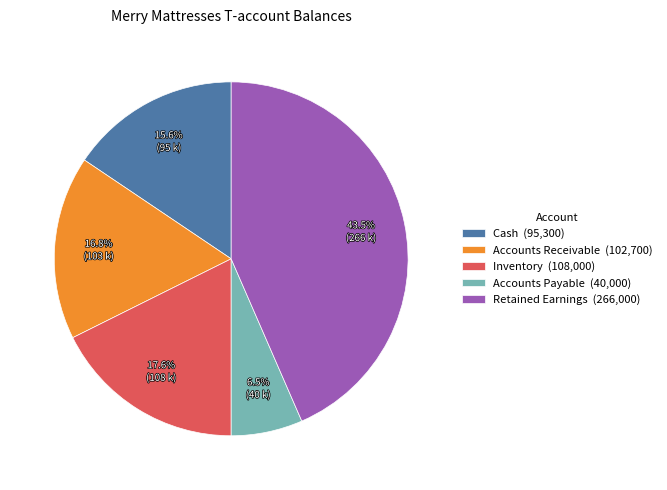

To the nearest percent, what is the average slice percentage?

20%